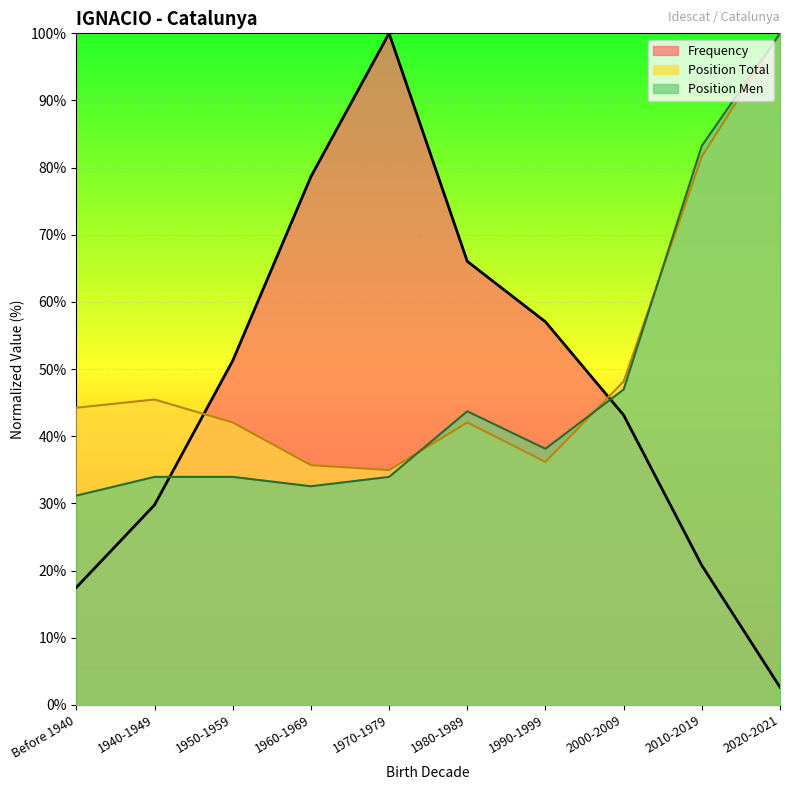

After their last crossing, which series has the higher values: Position Men or Frequency?

Position Men